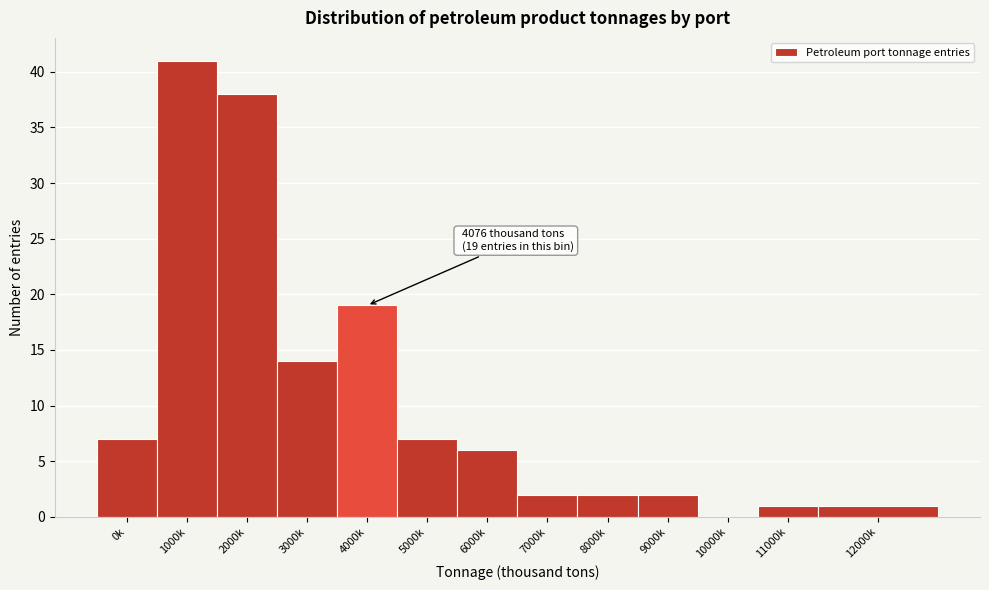

Reading left to right, transcribe all the data shown in this chart.

0k=7	1000k=41	2000k=38	3000k=14	4000k=19	5000k=7	6000k=6	7000k=2	8000k=2	9000k=2	10000k=0	11000k=1	12000k=1